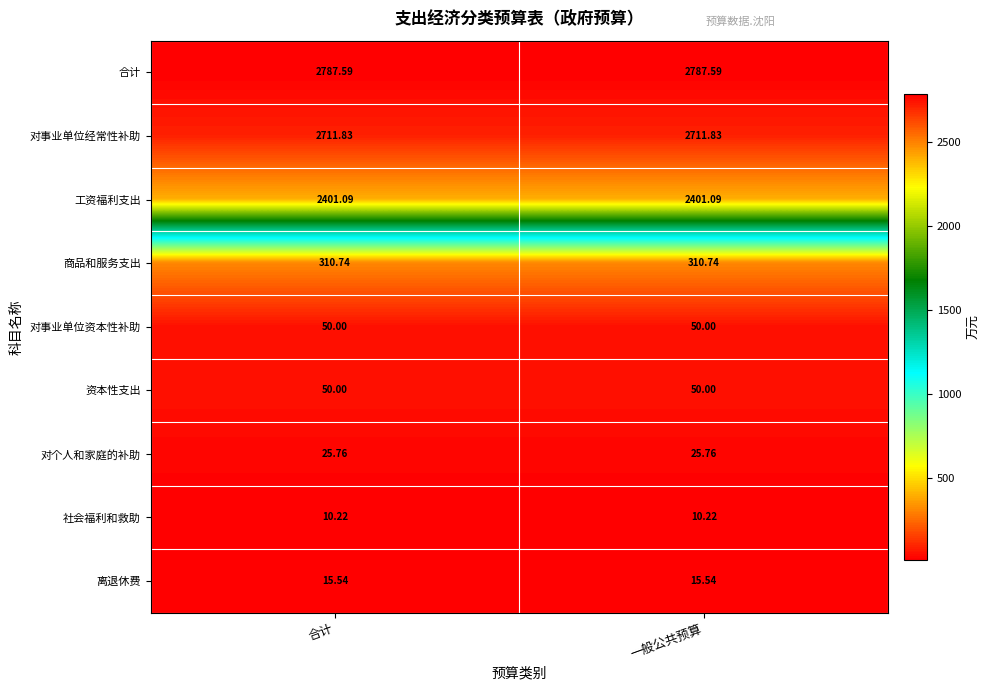

Which series has the largest total across all categories?

合计